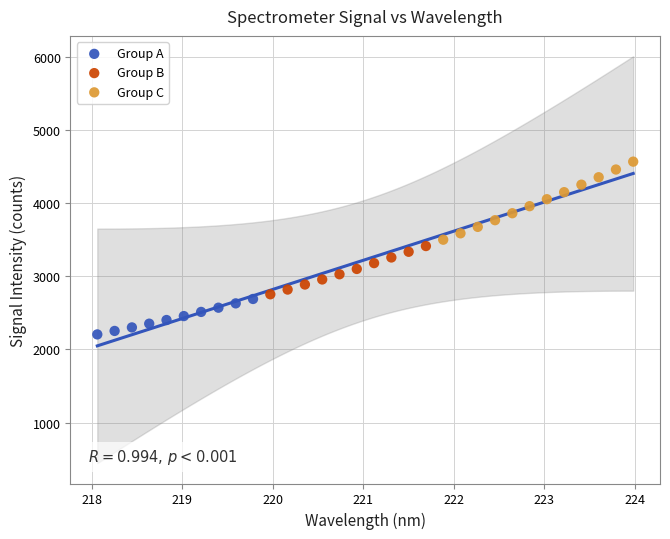

What are all the series names shown in the legend?

Group A, Group B, Group C